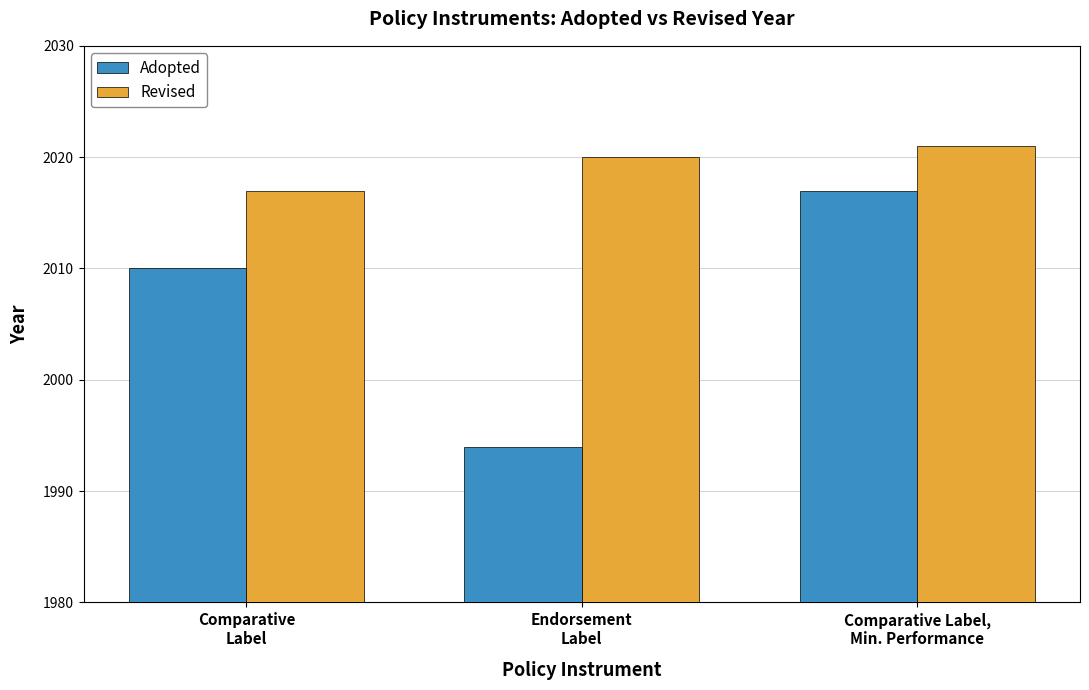

At Endorsement
Label, list the series in order from smallest to largest.

Adopted, Revised